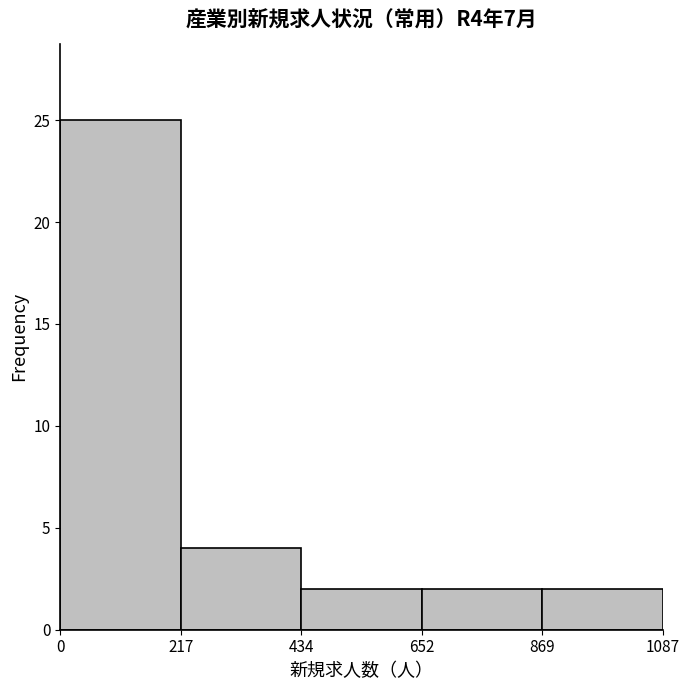

What is the height of the bar covering 434 to 652 on the x-axis? The values are not printed on the chart, so give them approximately, as read against the axis.

2